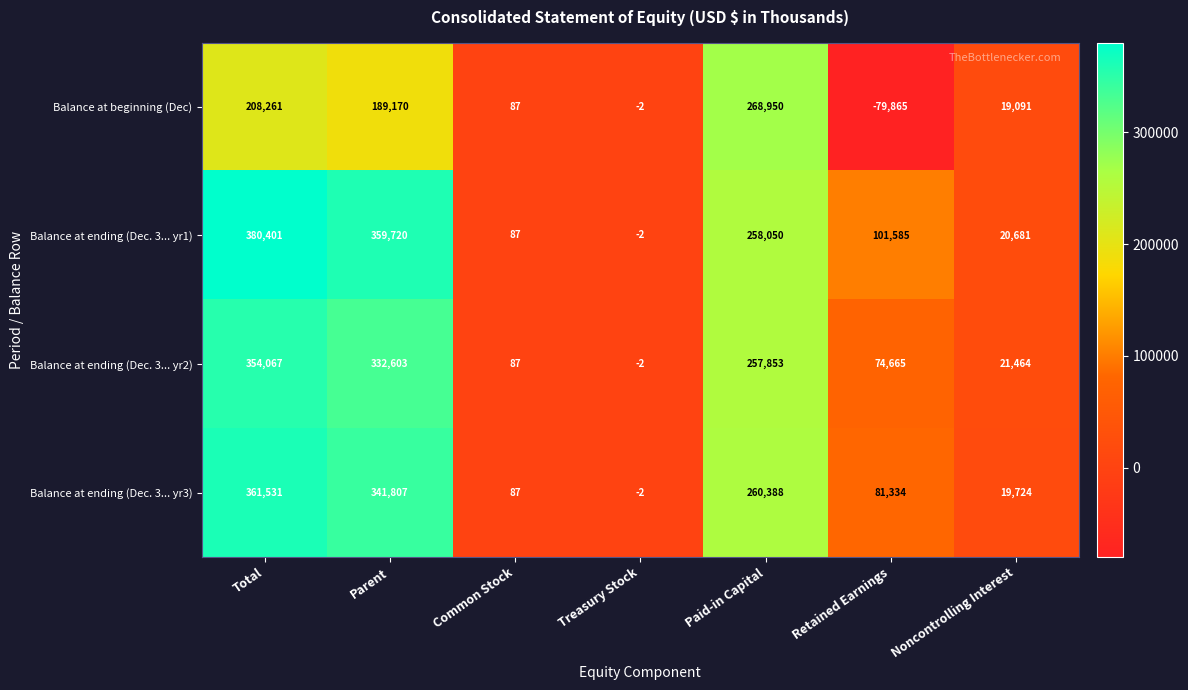

At which label is Balance at ending (Dec. 3... yr3) closest to 180764?

Paid-in Capital